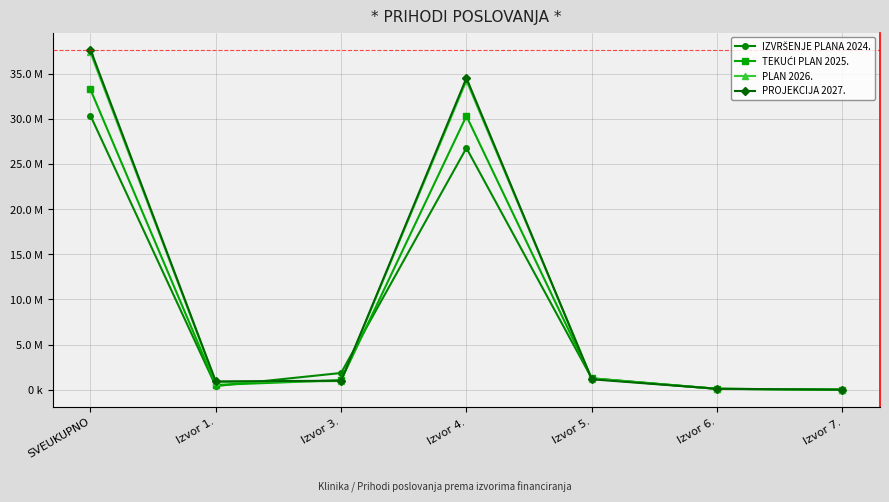

What is the difference between the second highest and minimum values in the PROJEKCIJA 2027. series?

34499800.0